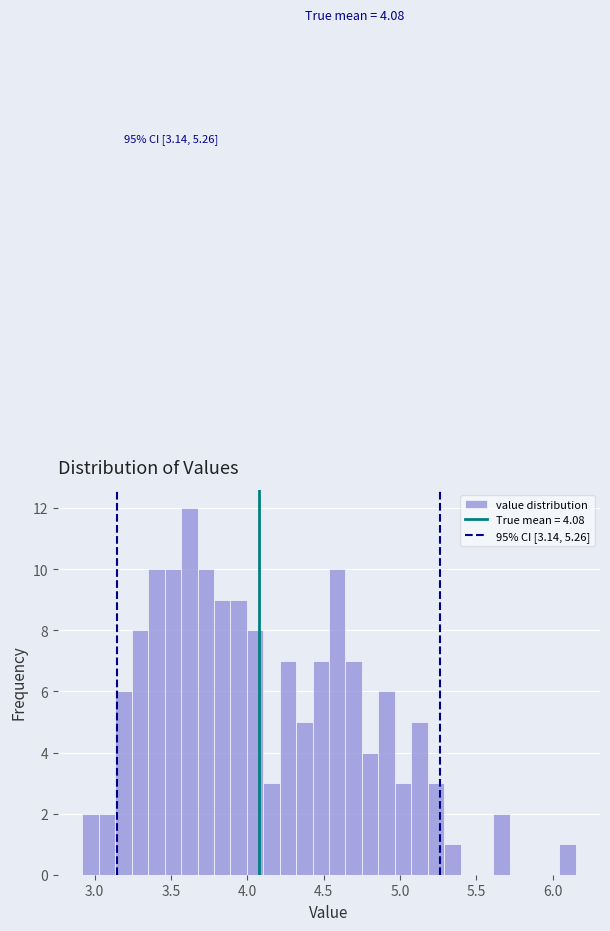

Read against the x-axis, roughly where is the centre of the tallest bar?

3.60